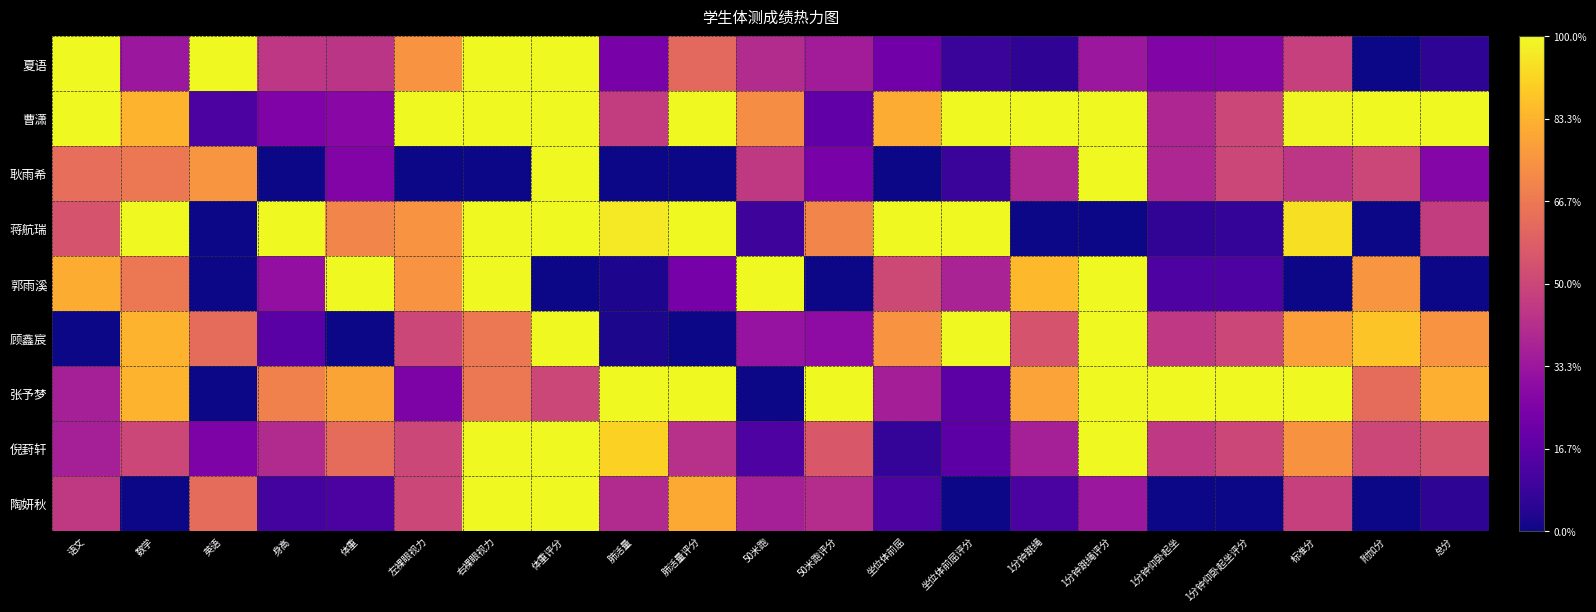

Which series has the largest range (max minus min)?

夏语